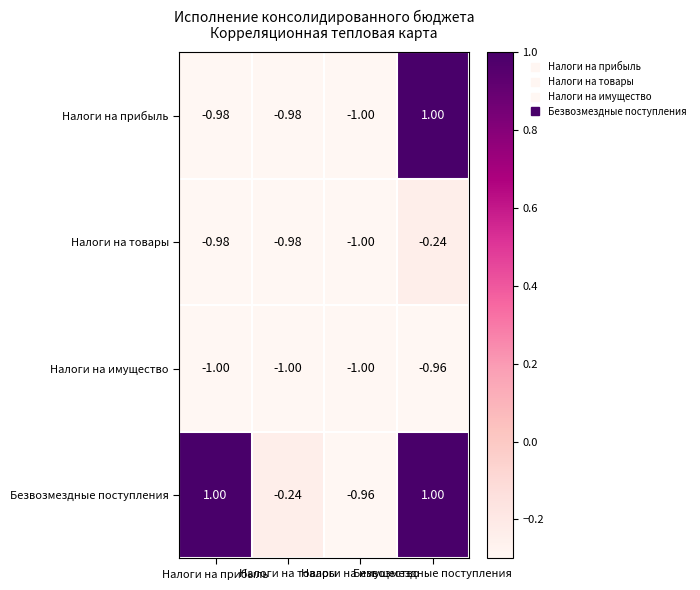

How many series are shown in this chart?

4